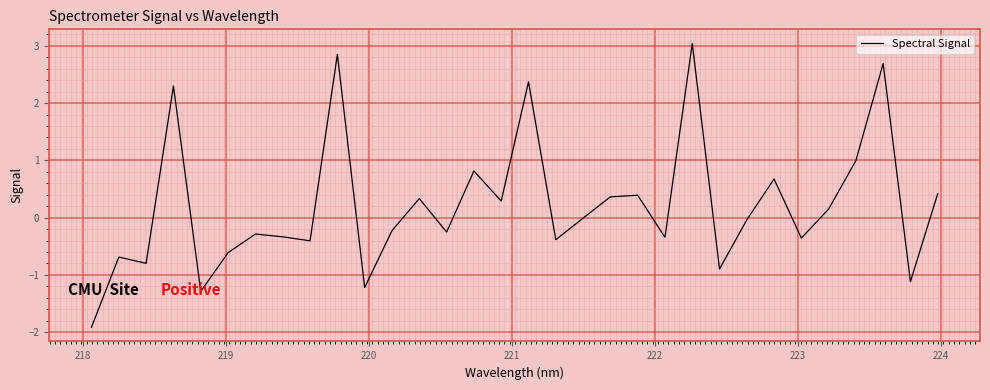

What is the average value?

0.2